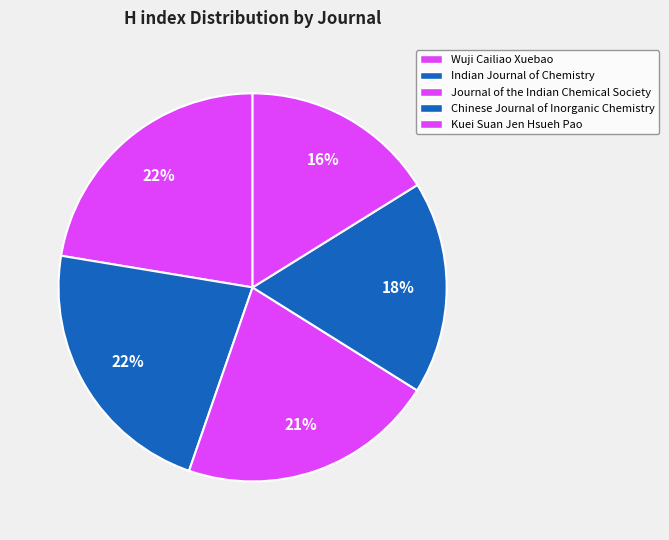

Does any single category account for the majority?

No